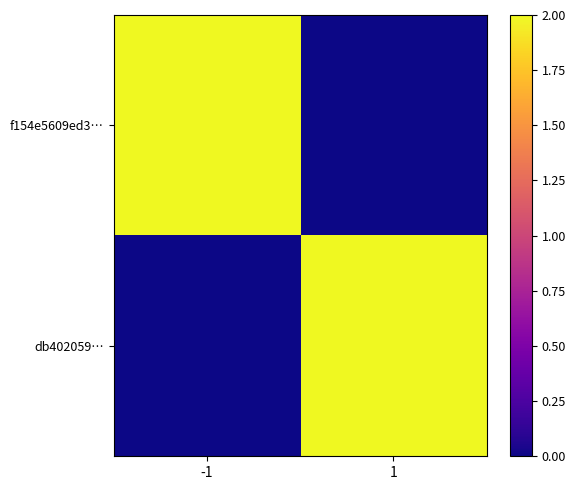

Reading right to left, what are all the values shown in this chart?

f154e5609ed3…: 1=0.0	-1=2.0
db402059…: 1=2.0	-1=0.0